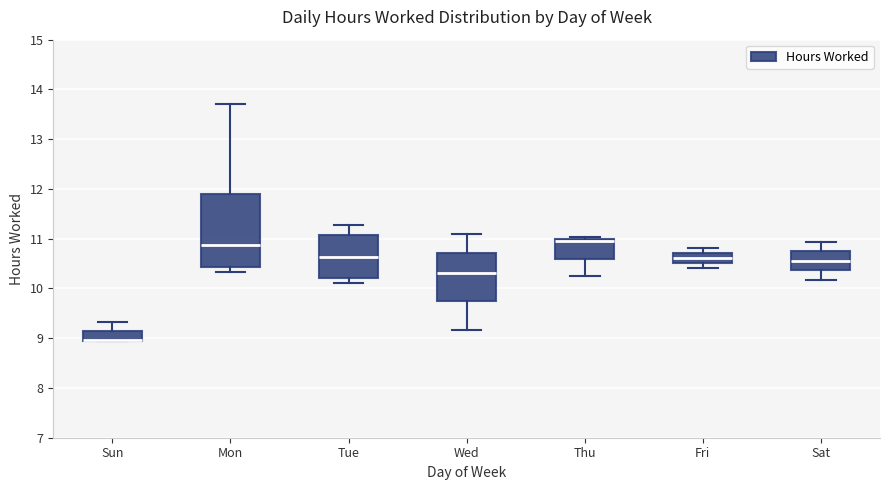

Reading left to right, transcribe this box plot: for each box, give where its median line is, the range the box spans, and where its two whiskers end, as read against the y-axis. The values are not printed on the chart, so give them approximately, as read against the axis.

Sun: median 9.0 (drawn on the box's lower edge), box 9.0 to 9.1, whiskers 8.9 to 9.3
Mon: median 10.9, box 10.4 to 11.9, whiskers 10.3 to 13.7
Tue: median 10.6, box 10.2 to 11.1, whiskers 10.1 to 11.3
Wed: median 10.3, box 9.7 to 10.7, whiskers 9.2 to 11.1
Thu: median 11.0 (just below the box's upper edge), box 10.6 to 11.0, whiskers 10.3 to 11.0 (just above the box's upper edge)
Fri: median 10.6, box 10.5 to 10.7, whiskers 10.4 to 10.8
Sat: median 10.6, box 10.4 to 10.7, whiskers 10.2 to 10.9